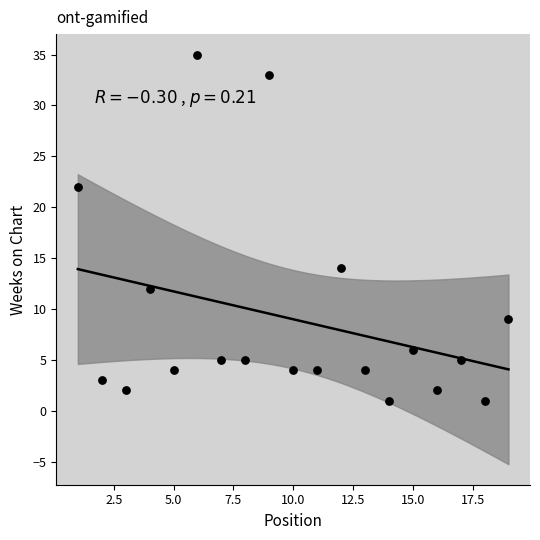

How many points are shown in the scatter plot?

19